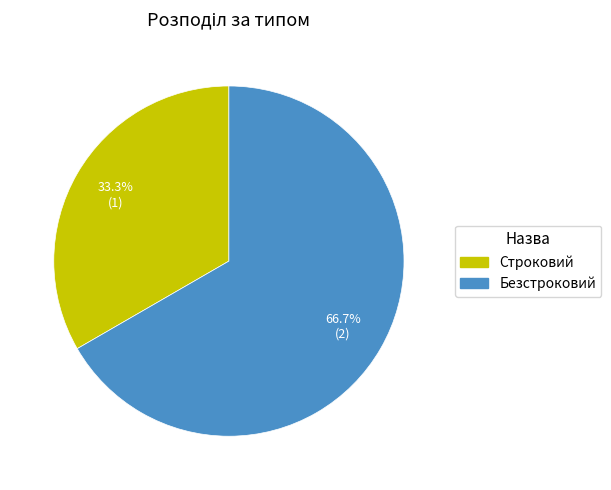

What is the total percentage of Строковий and Безстроковий?

100.0%